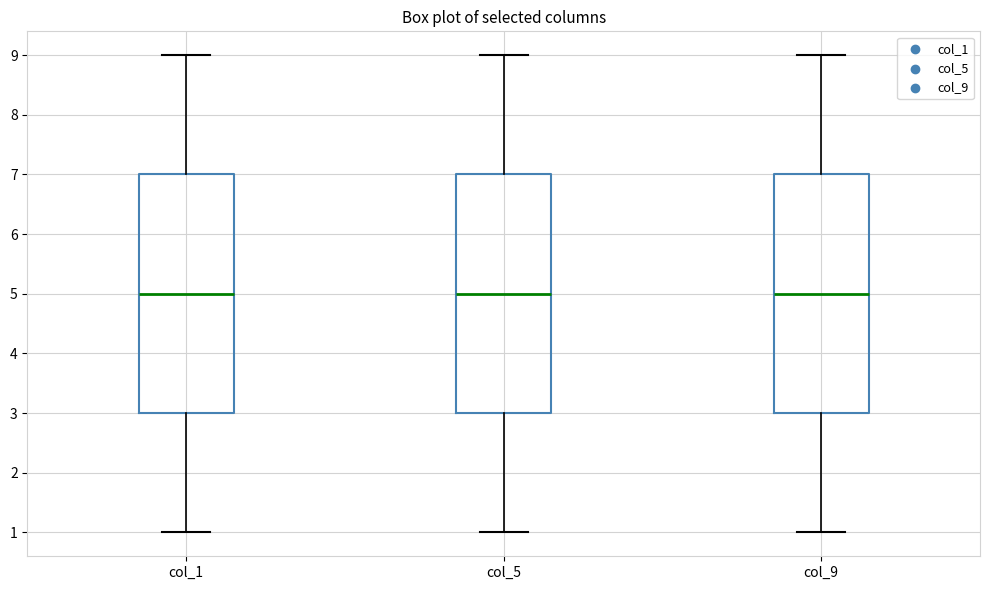

Reading left to right, transcribe this box plot: for each box, give where its median line is, the range the box spans, and where its two whiskers end, as read against the y-axis. The values are not printed on the chart, so give them approximately, as read against the axis.

col_1: median 5, box 3 to 7, whiskers 1 to 9
col_5: median 5, box 3 to 7, whiskers 1 to 9
col_9: median 5, box 3 to 7, whiskers 1 to 9